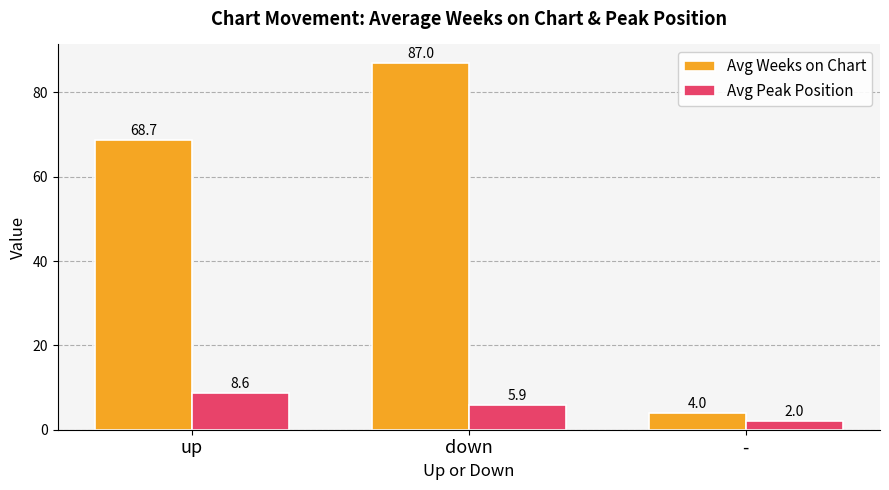

Is it true that Avg Peak Position equals 2.0 at -?

True